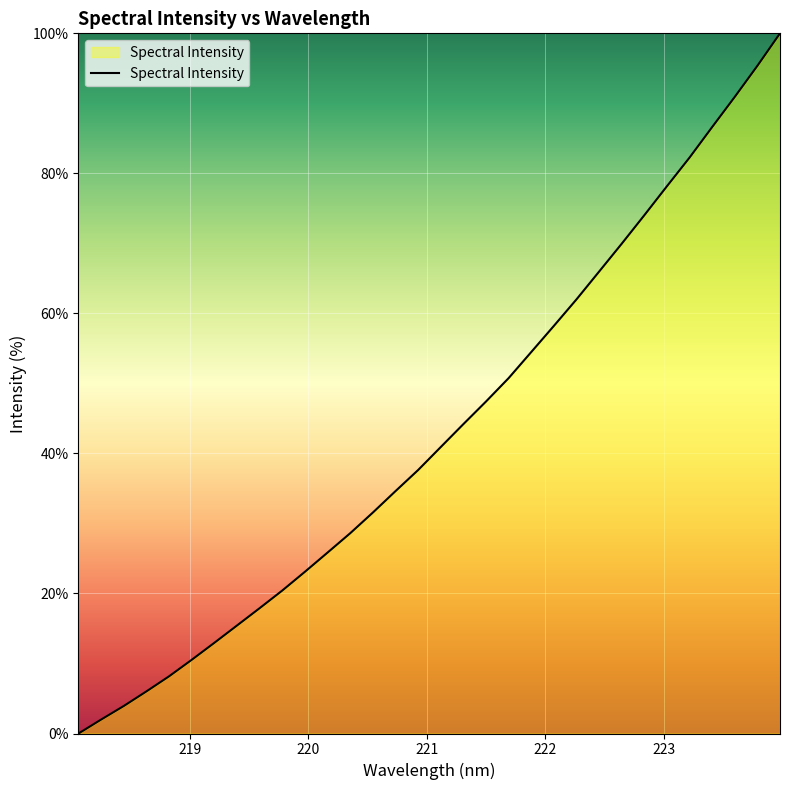

What is the maximum value shown in the chart?

100.0